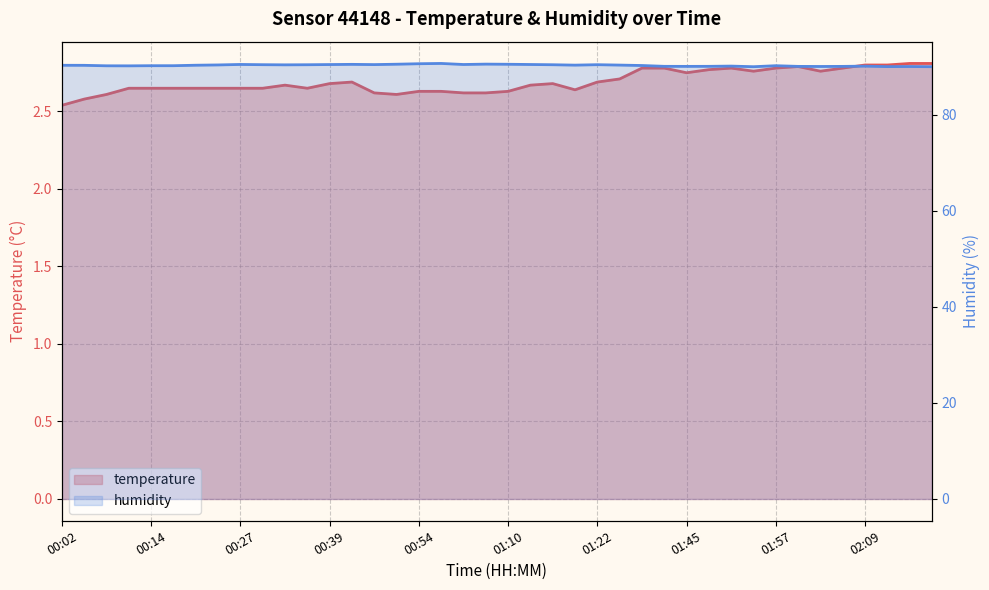

True or false: temperature has more than 0 points higher than both neighbors.

True